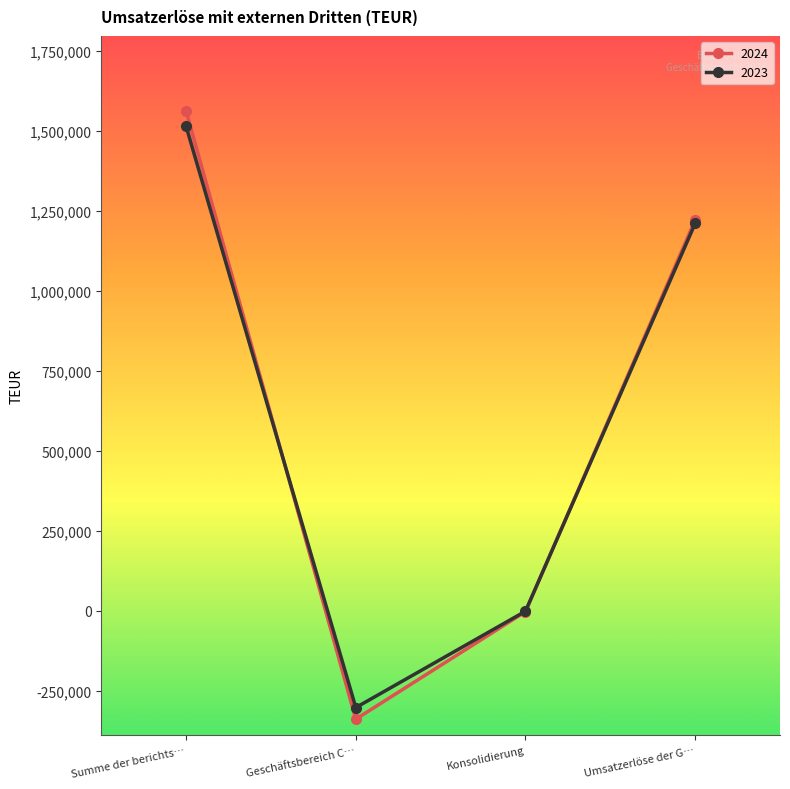

At how many categories does at least one series exceed 916026?

2